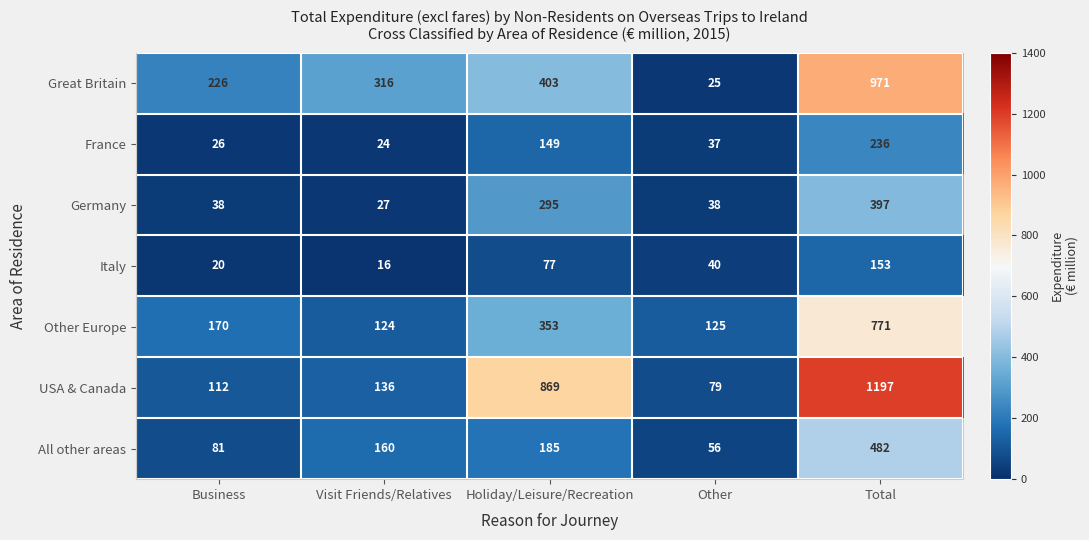

Which category has the lowest value in the France series?

Visit Friends/Relatives